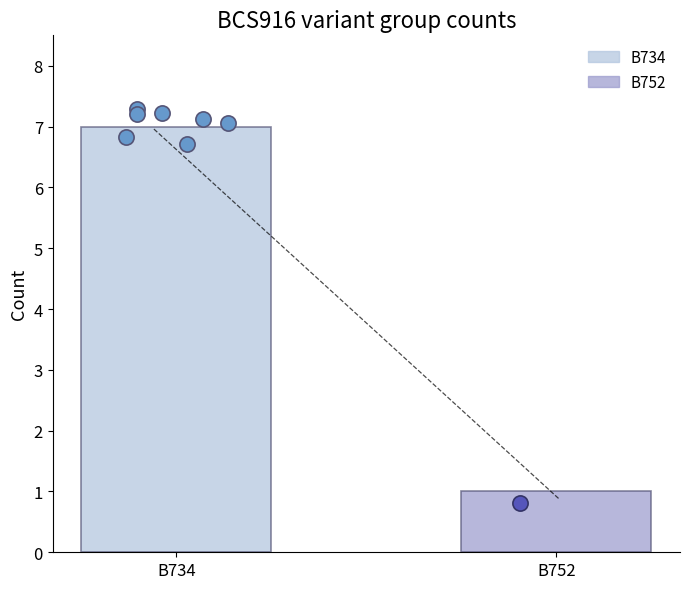

Which series has the largest total across all categories?

B734